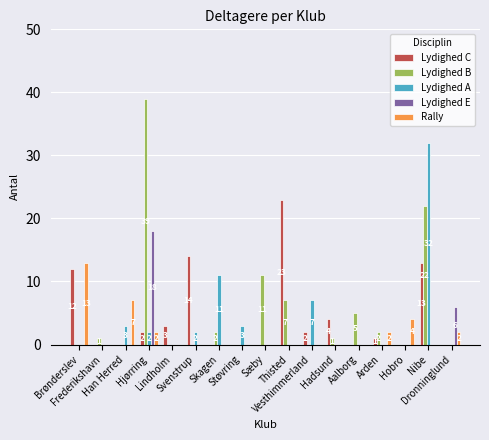

What is the spread (max minus min) of values at Lindholm?

3